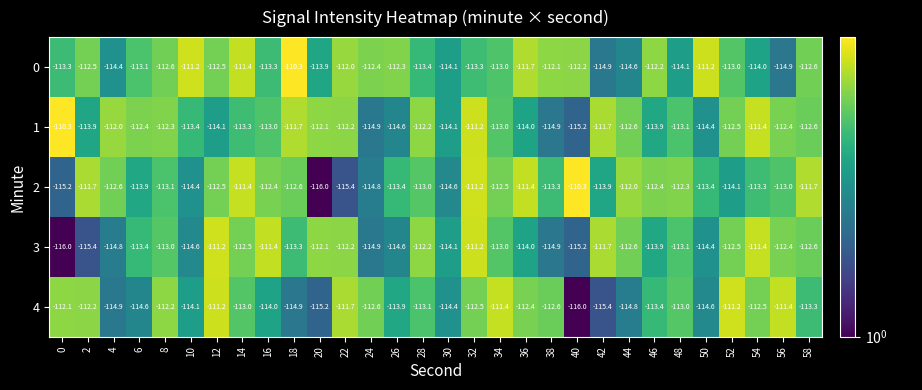

What is the total value across all series at 30?

-571.3